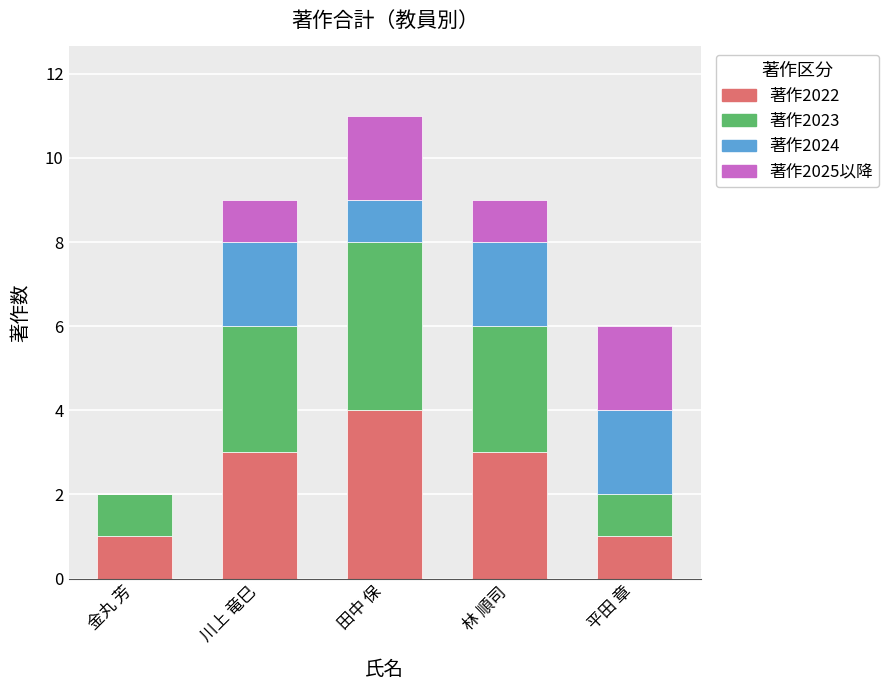

What is the total value across all series at 田中 保?

11